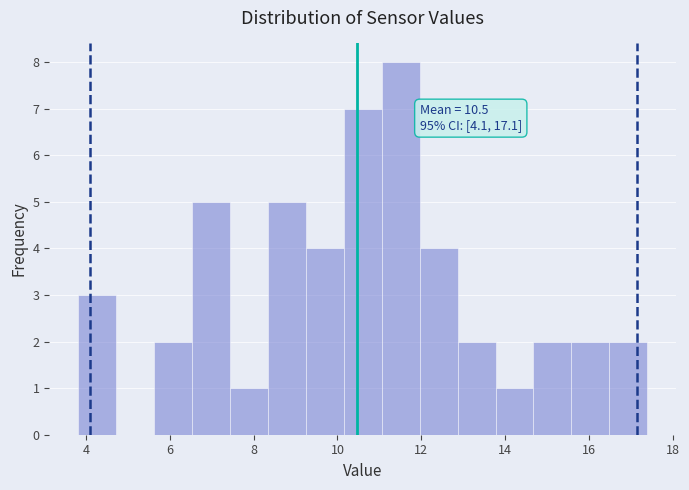

Over which range of the x-axis is the bar tallest?

11.0 to 12.0